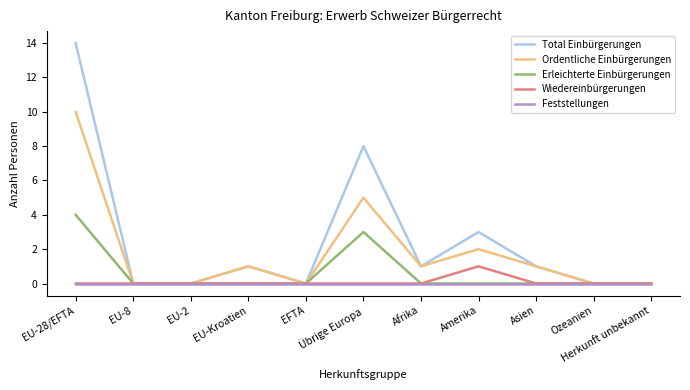

Reading right to left, extract all data points from this chart.

Total Einbürgerungen: 0	0	1	3	1	8	0	1	0	0	14
Ordentliche Einbürgerungen: 0	0	1	2	1	5	0	1	0	0	10
Erleichterte Einbürgerungen: 0	0	0	0	0	3	0	0	0	0	4
Wiedereinbürgerungen: 0	0	0	1	0	0	0	0	0	0	0
Feststellungen: 0	0	0	0	0	0	0	0	0	0	0